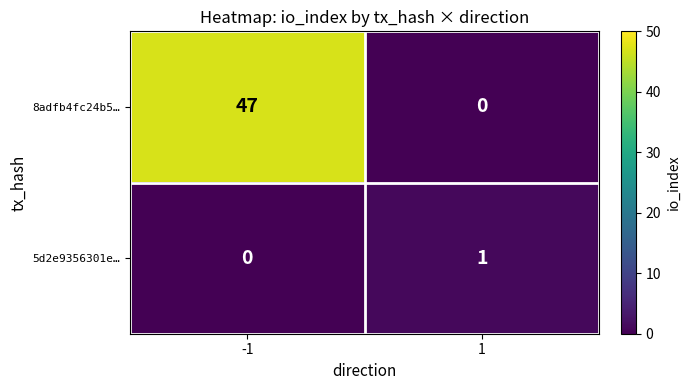

At 1, list the series in order from smallest to largest.

8adfb4fc24b5…, 5d2e9356301e…